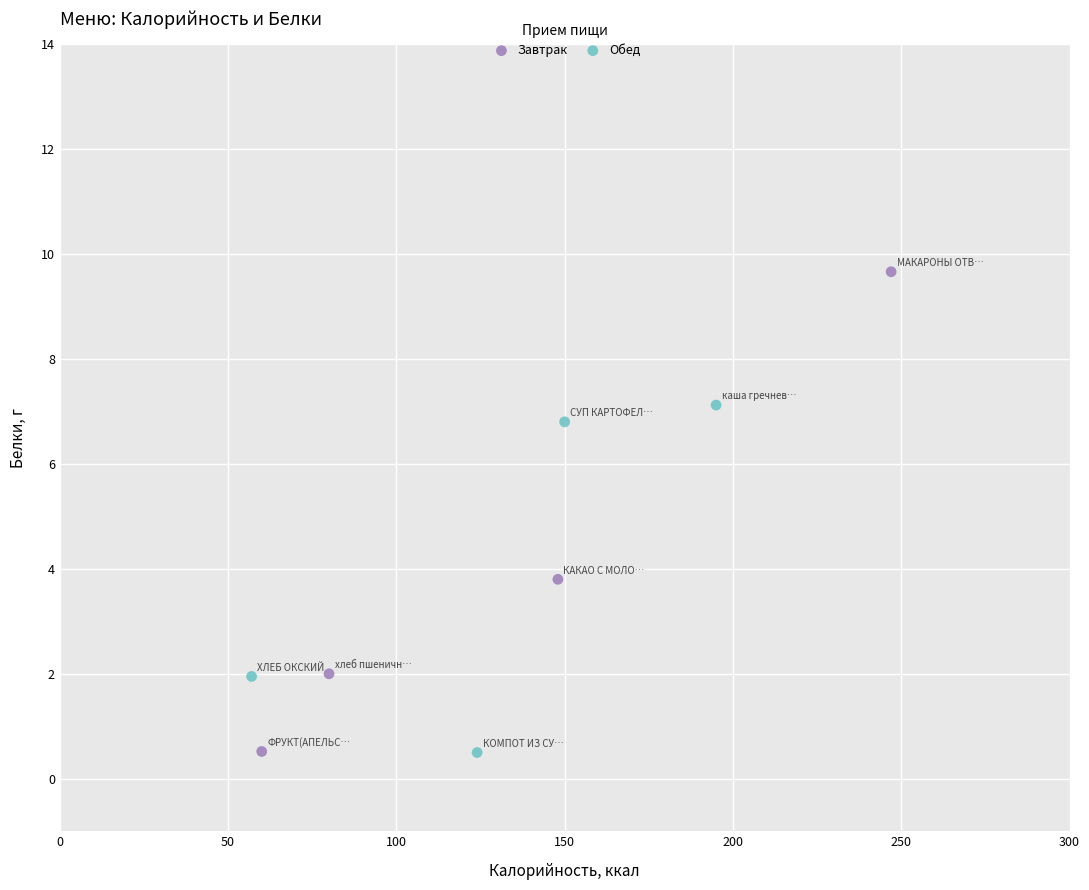

Which series reaches the maximum Y coordinate?

Завтрак